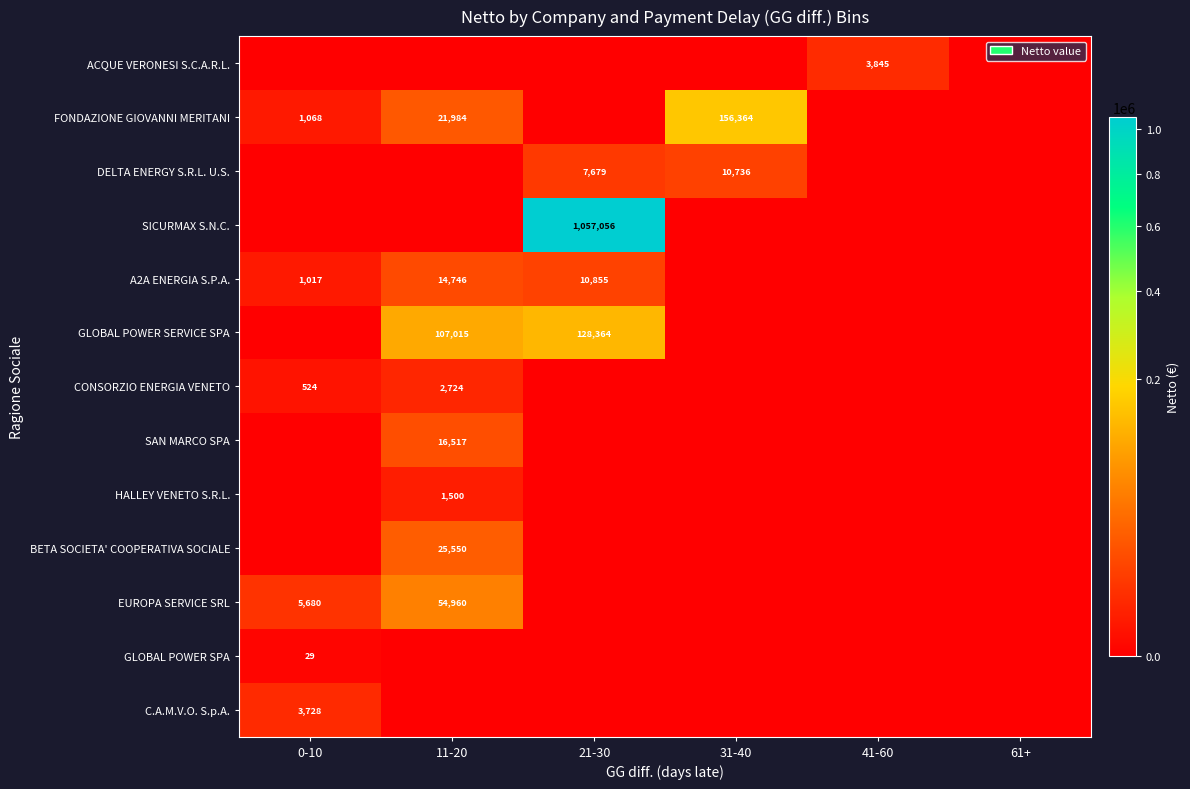

Is it true that FONDAZIONE GIOVANNI MERITANI equals 1068 at 0-10?

True